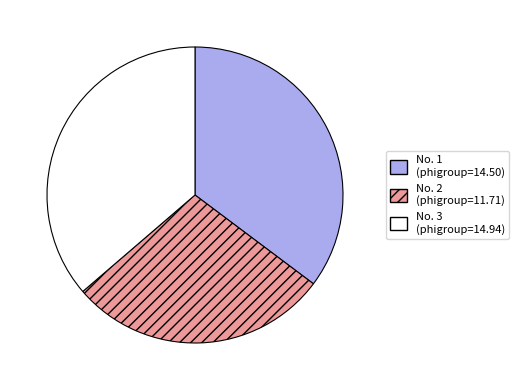

Is there any slice that represents more than half of the pie?

No